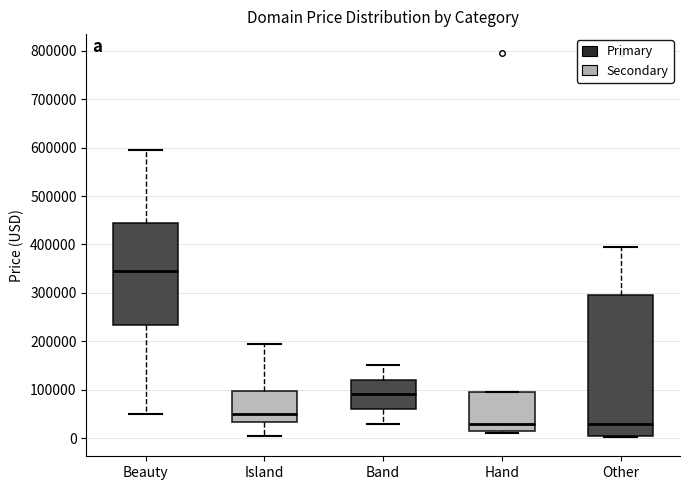

Reading left to right, read every box against the y-axis: the position of its median line, the range the box covers, and the ends of its whiskers. The values are not printed on the chart, so give them approximately, as read against the axis.

Beauty: median 340000, box 230000 to 440000, whiskers 50000 to 590000
Island: median 50000, box 30000 to 100000, whiskers 0 to 190000
Band: median 90000, box 60000 to 120000, whiskers 30000 to 150000
Hand: median 30000, box 10000 to 90000, whiskers 10000 (just below the box's lower edge) to 90000
Other: median 30000, box 0 to 290000, whiskers 0 to 390000